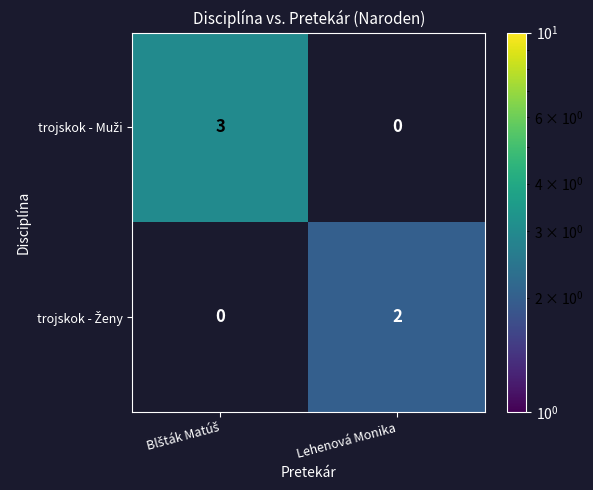

Count the number of data series in this chart.

2